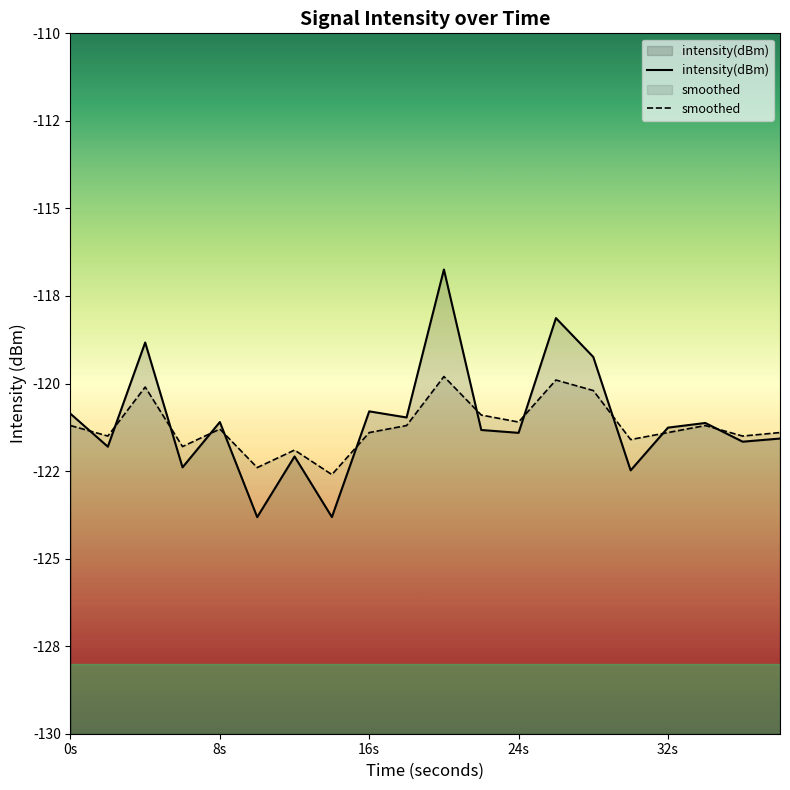

After their last crossing, which series has the higher values: intensity(dBm) or smoothed?

smoothed